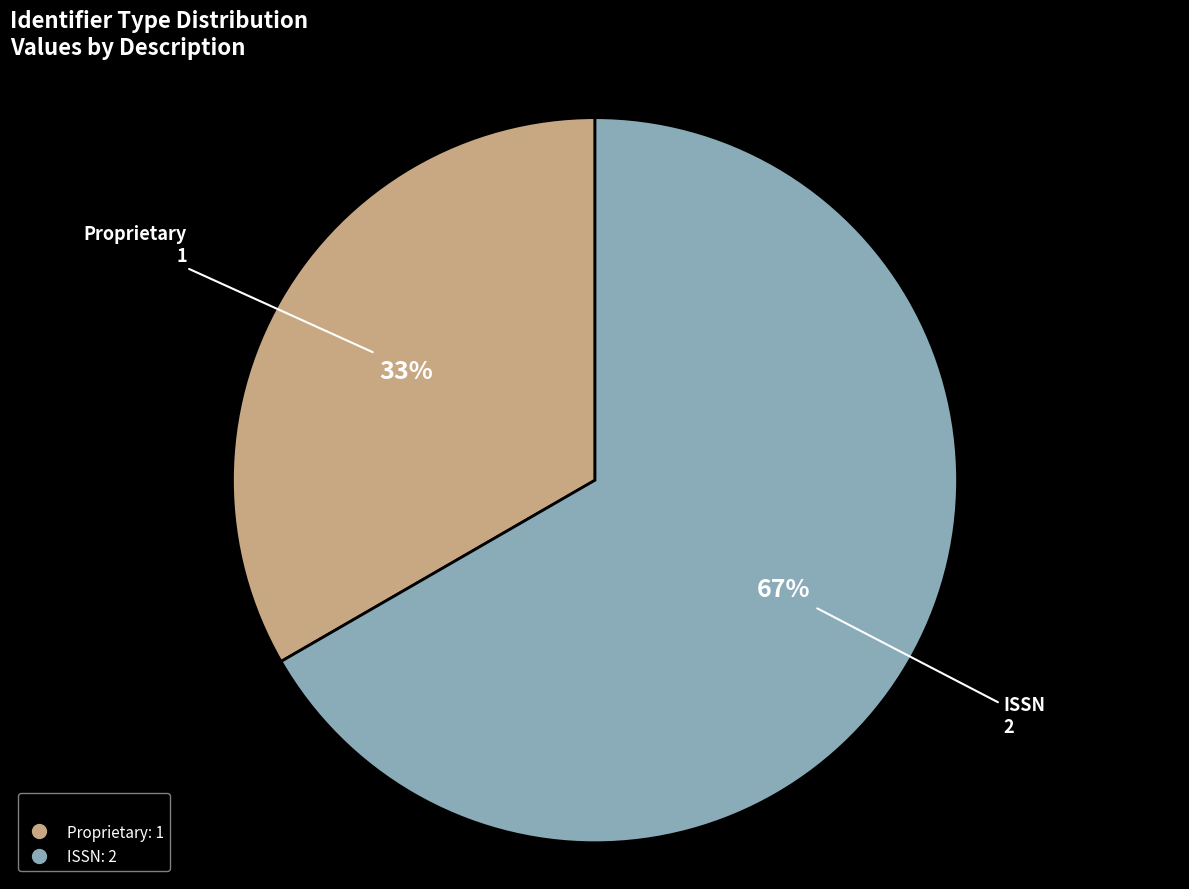

Which category has the smallest portion of the pie?

Proprietary